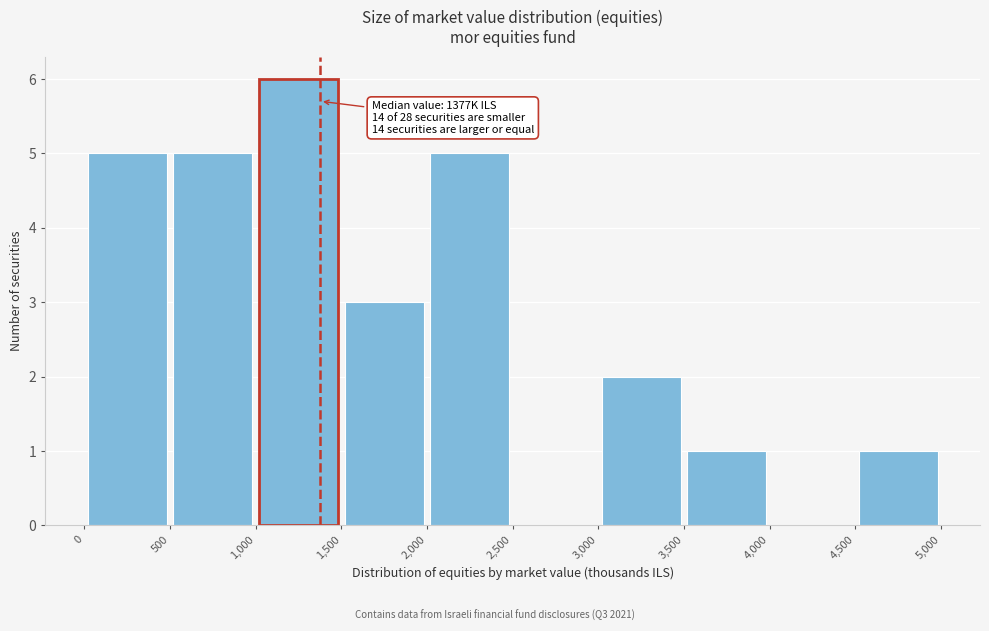

Over which range of the x-axis is the bar tallest?

1,000 to 1,500